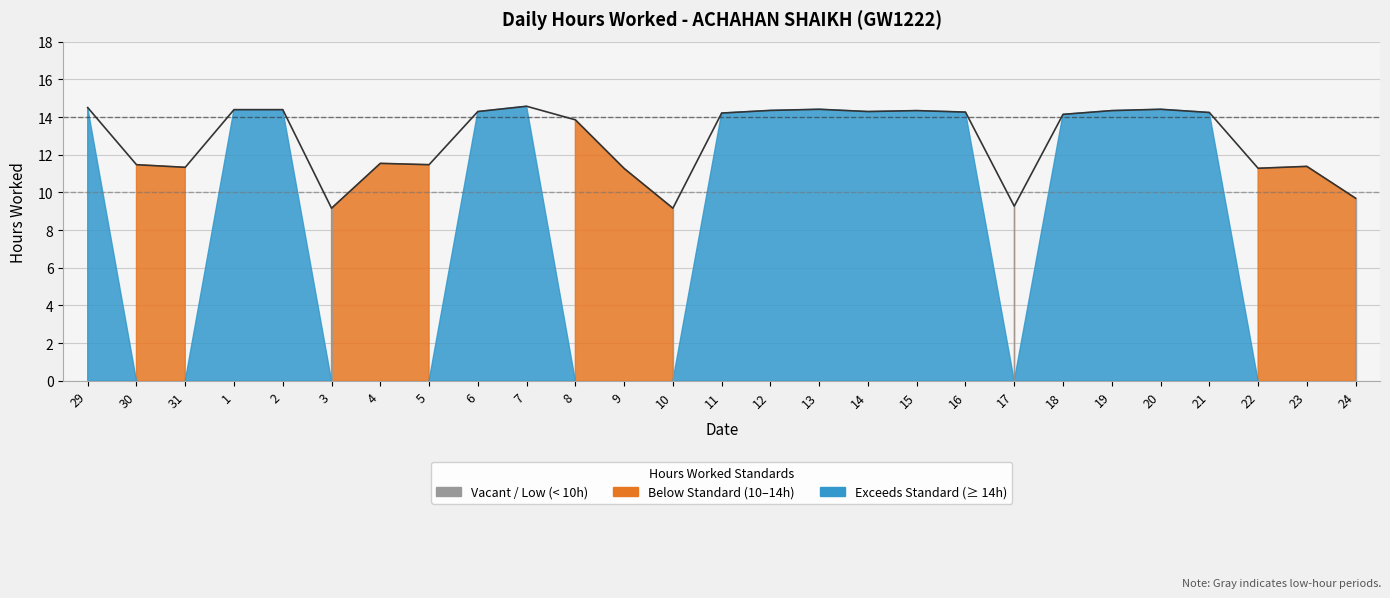

At which label does the data first exceed 14?

29